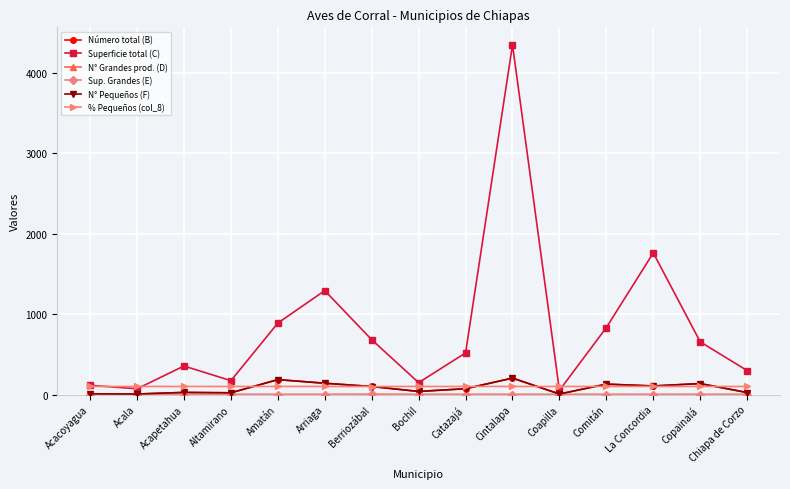

In Número total (B), how many points are lower than both neighbors (excluding endpoints)?

5